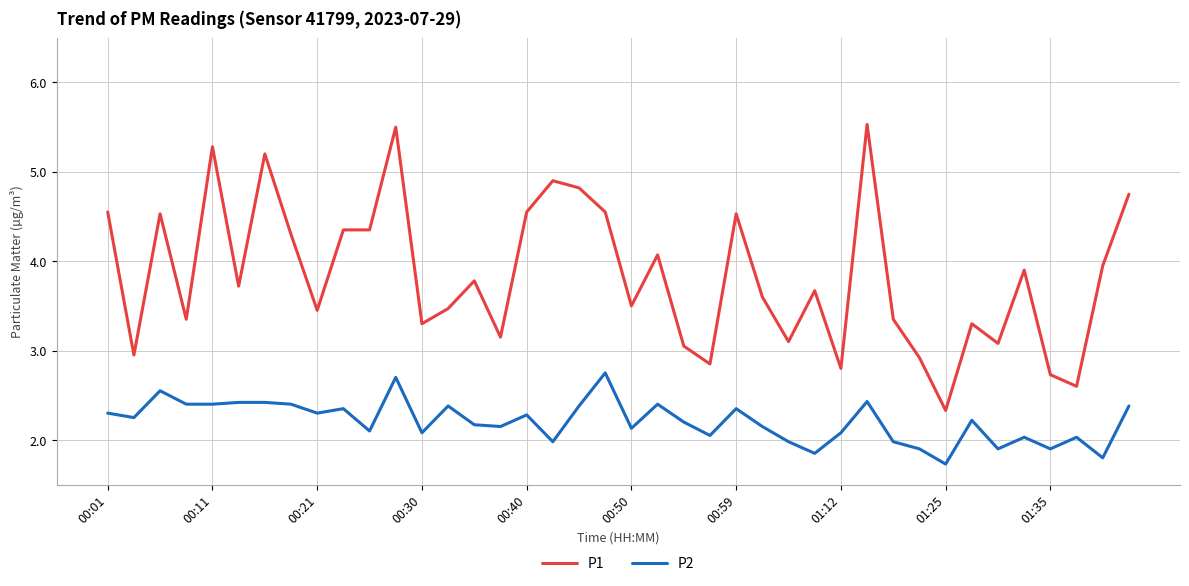

Which series has the largest range (max minus min)?

P1